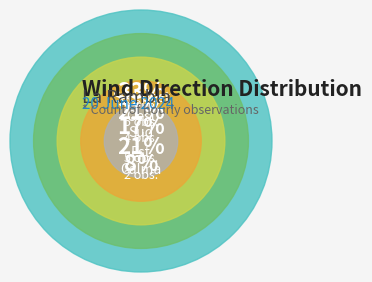

What is the change in value from Sud-oest to Est?

-3